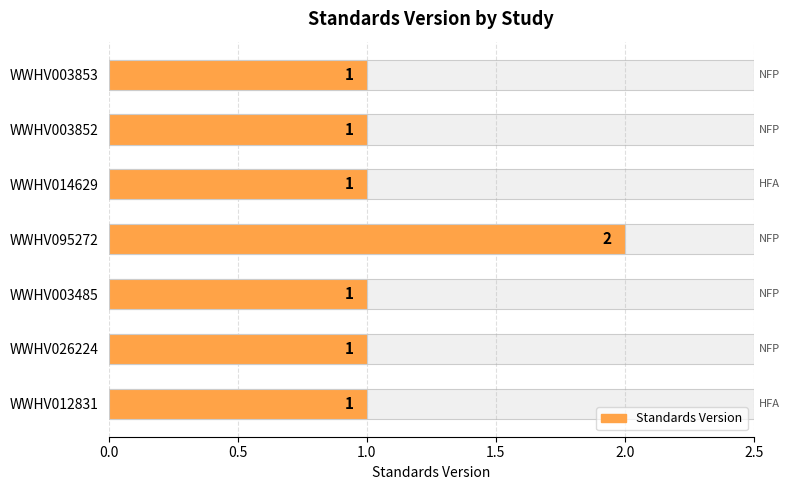

How many bars are there in total?

7